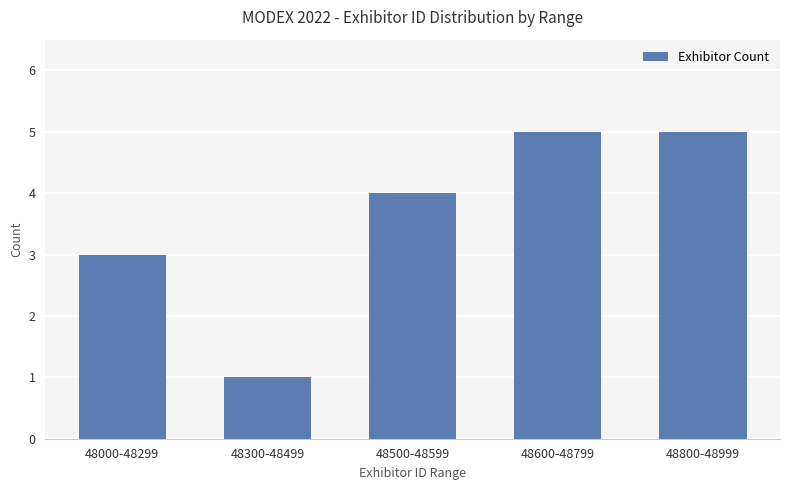

Does the chart contain stacked bars?

No